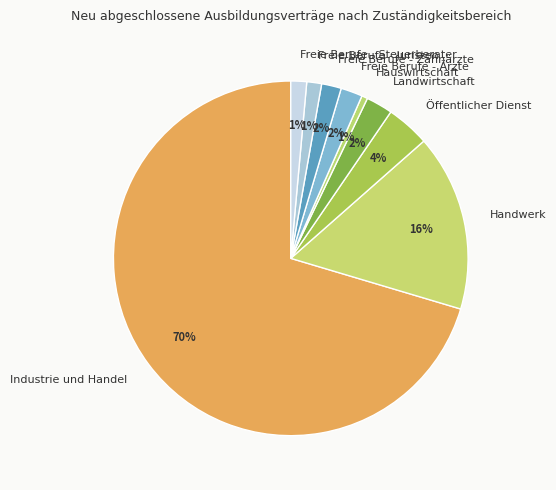

Is it true that Landwirtschaft is 2% of the pie?

True